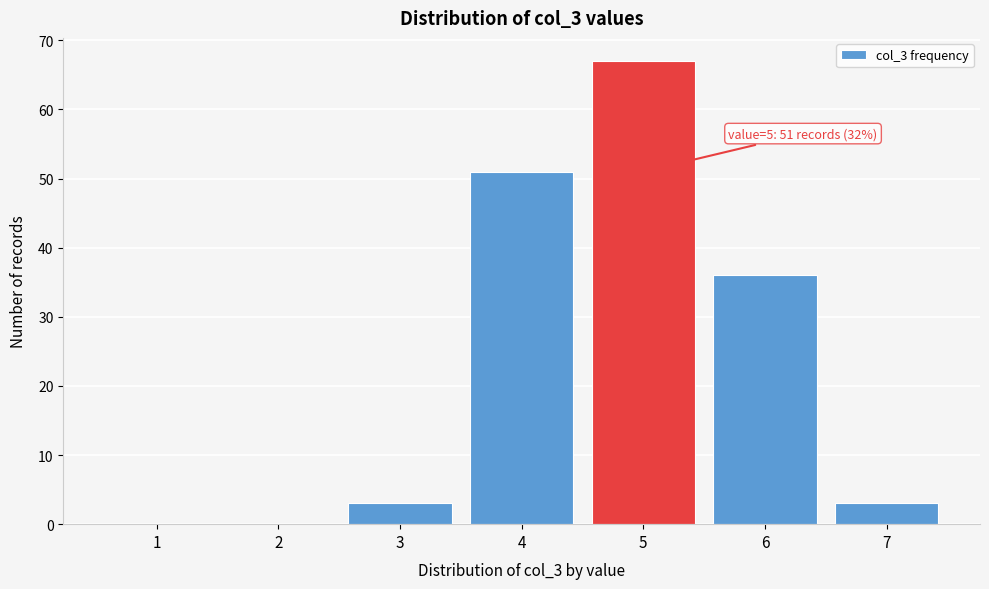

Reading left to right, extract all data points from this chart.

1=0	2=0	3=3	4=51	5=67	6=36	7=3